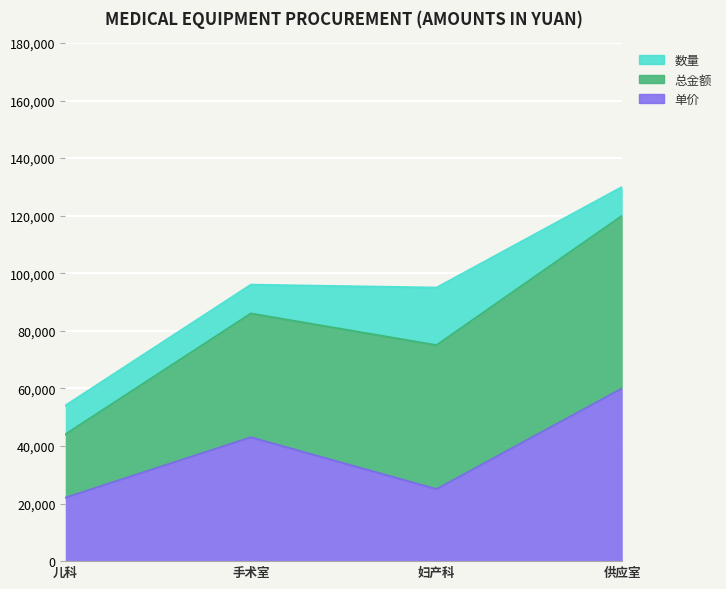

How many values in the 总金额 series are below 50000?

2